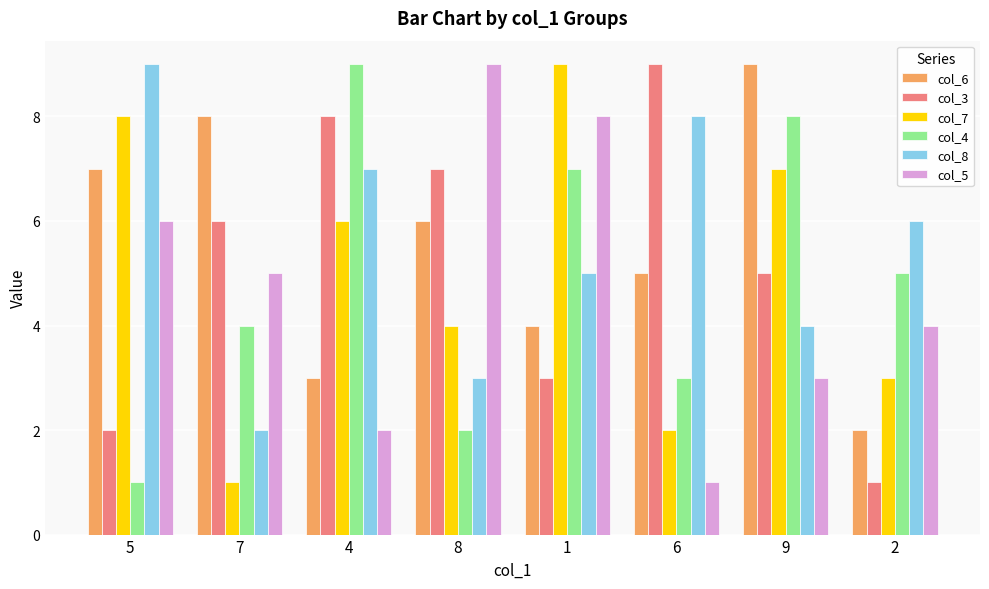

What is the difference between the maximum and second lowest values in the col_4 series?

7